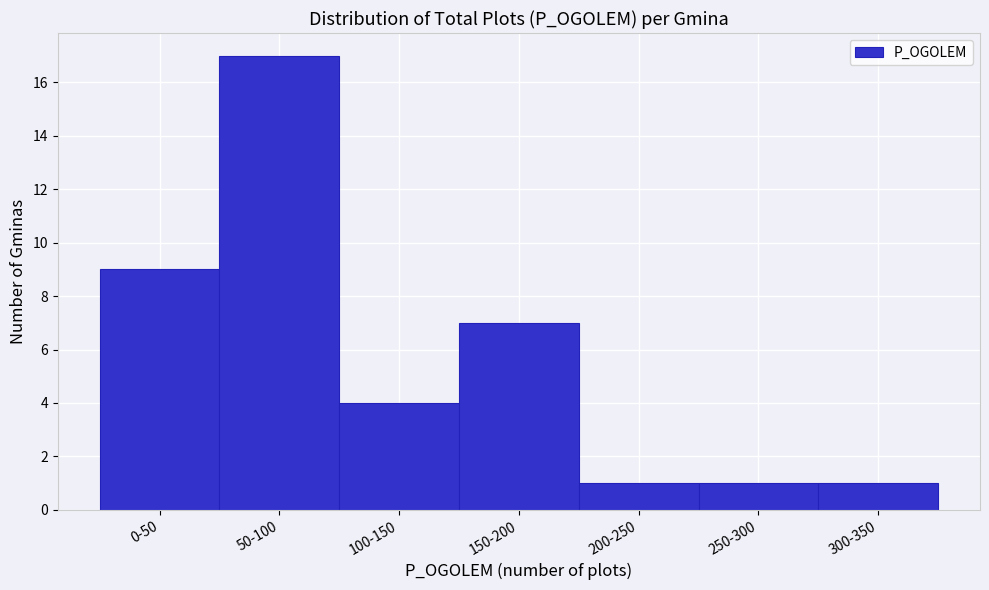

Reading right to left, list all the values displayed in this chart.

1	1	1	7	4	17	9